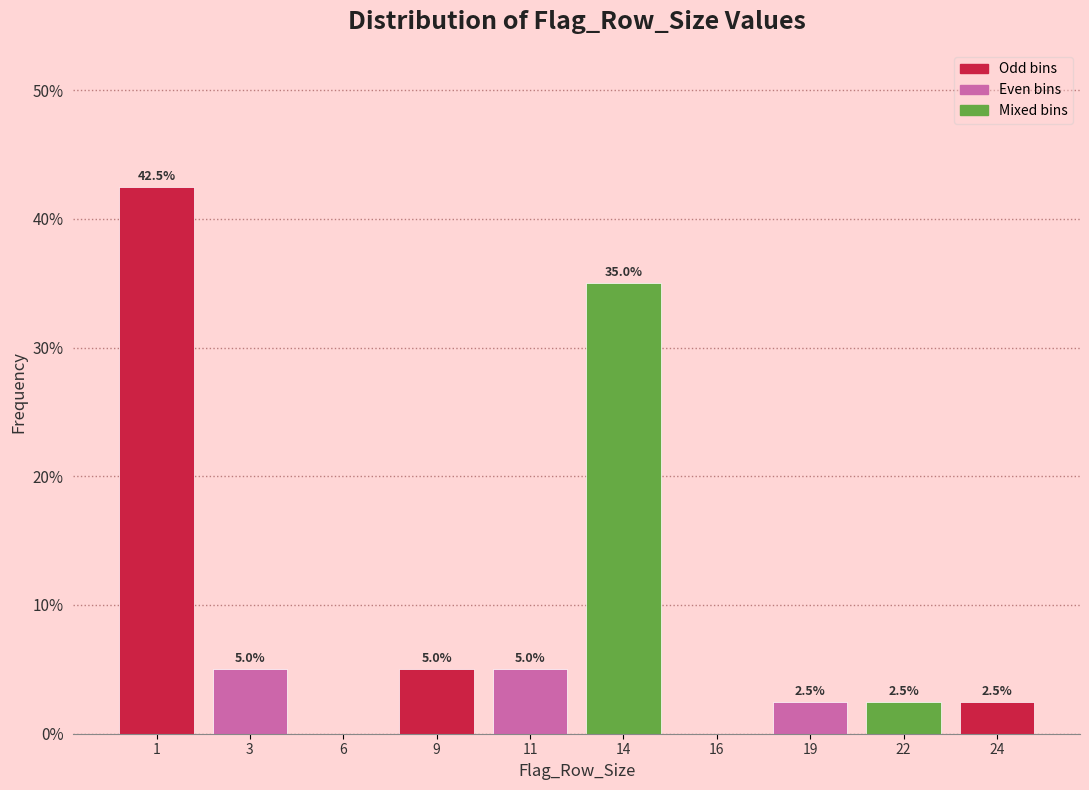

Reading right to left, list all the values displayed in this chart.

24=2.5	22=2.5	19=2.5	16=0.0	14=35.0	11=5.0	9=5.0	6=0.0	3=5.0	1=42.5